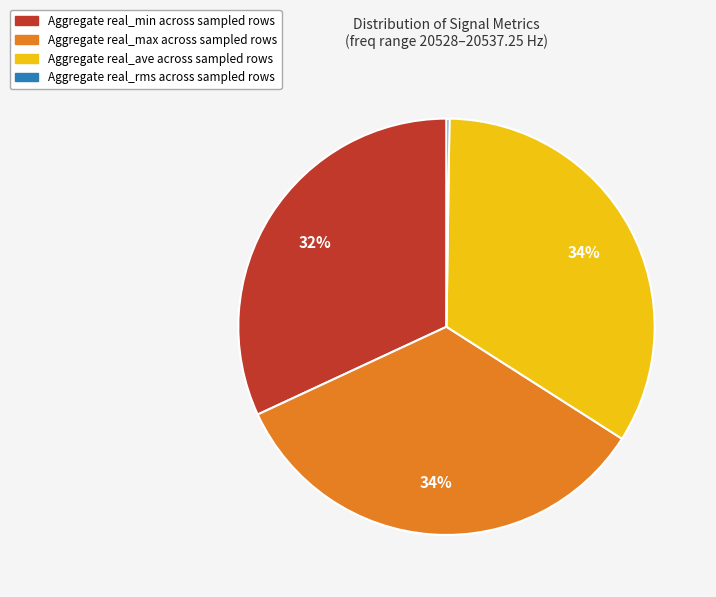

Is there a majority slice in this chart?

No